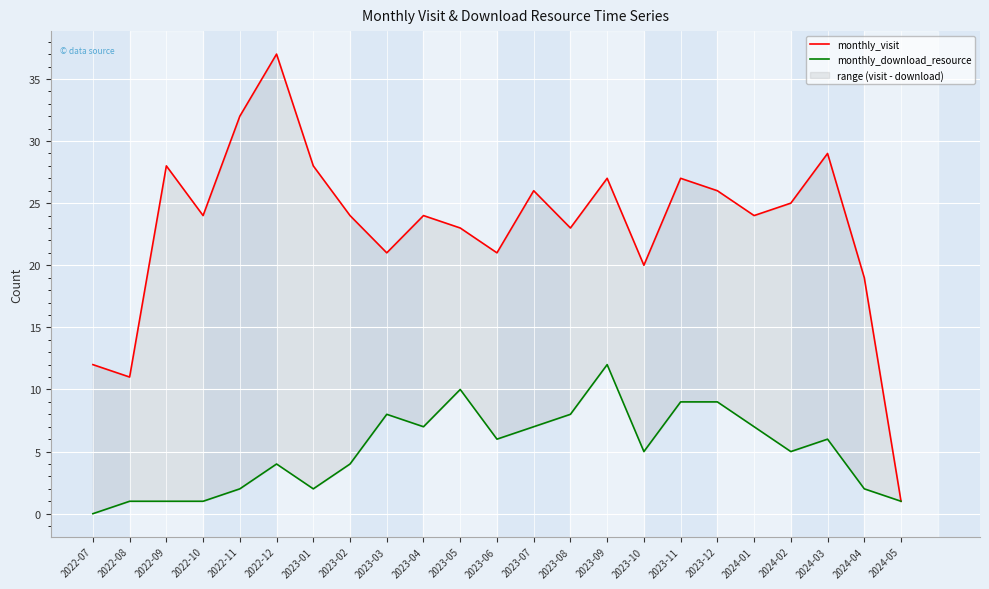

In monthly_download_resource, how many points are higher than both neighbors (excluding endpoints)?

5